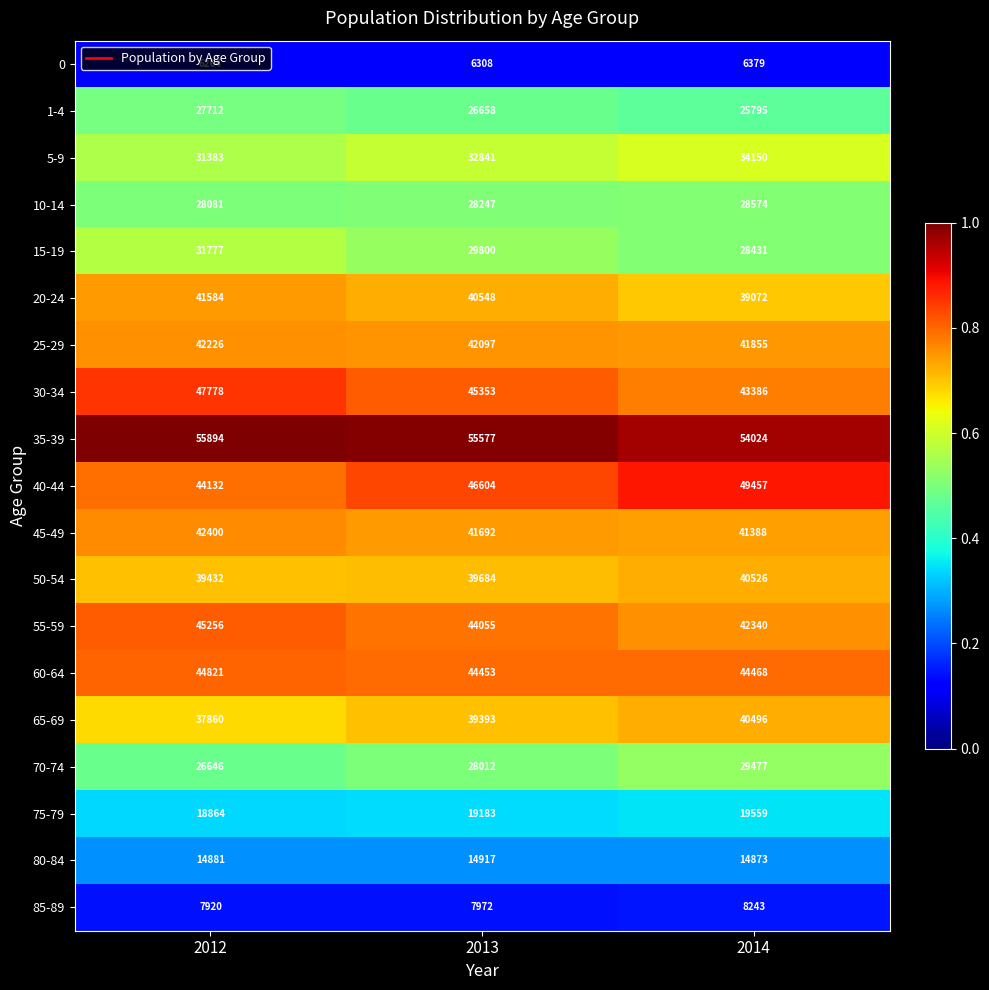

True or false: 10-14 has a value of 28574 at 2014.

True